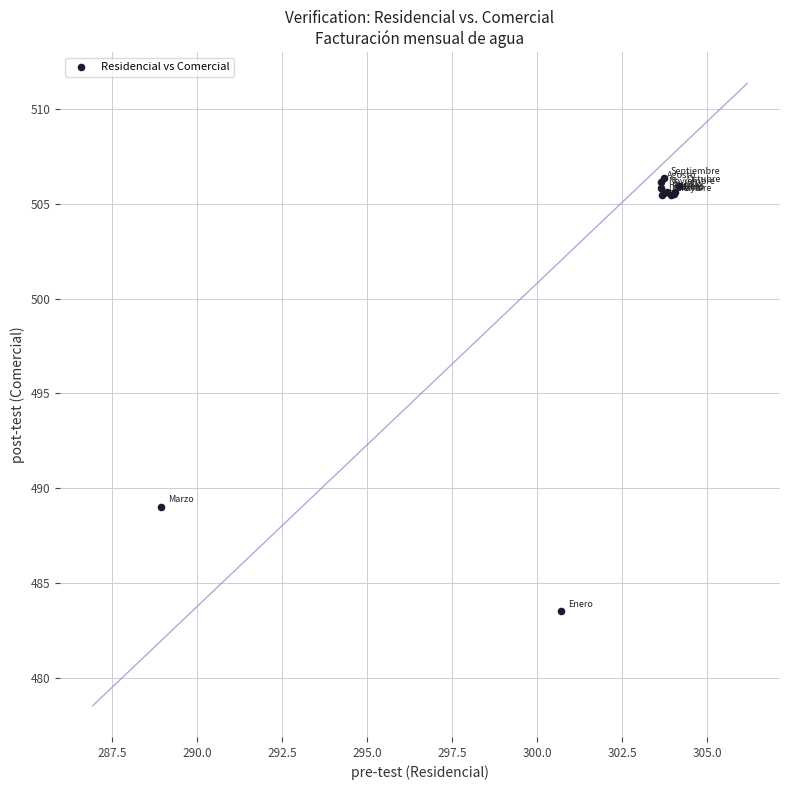

What Y value in the scatter plot is closest to 494?

489.0